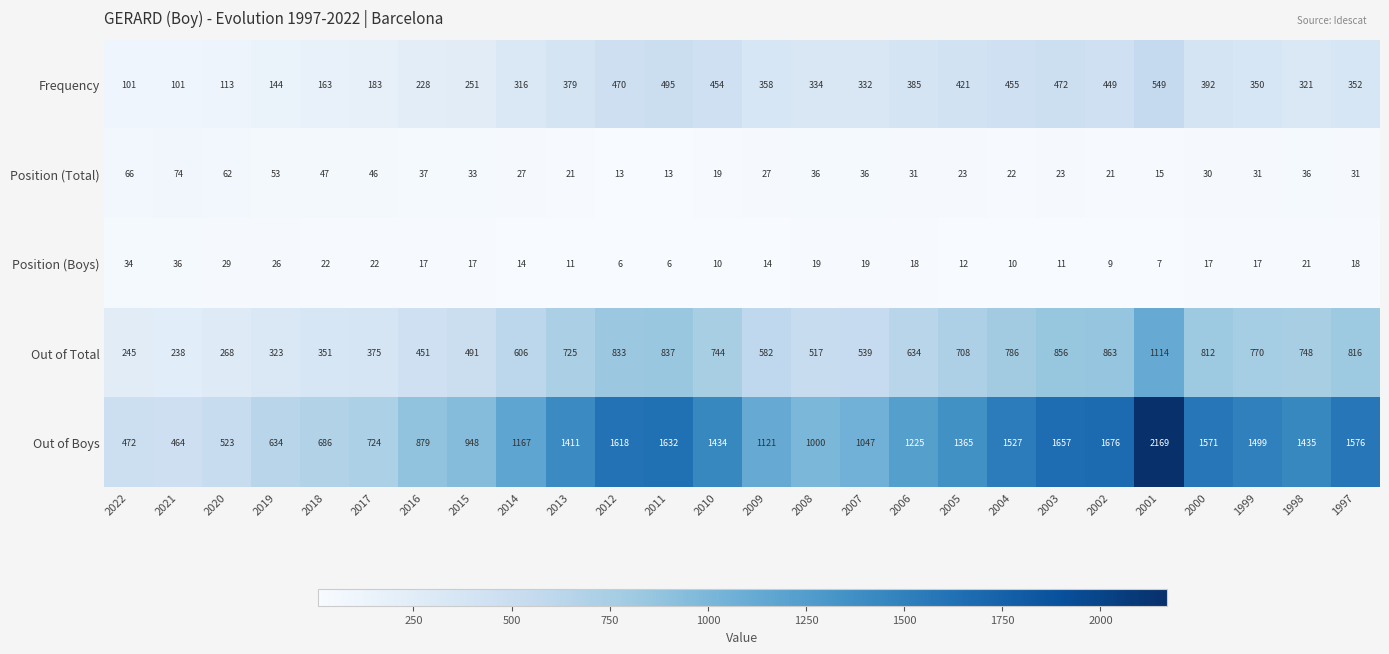

What is the difference between the maximum and minimum values in the Frequency series?

448